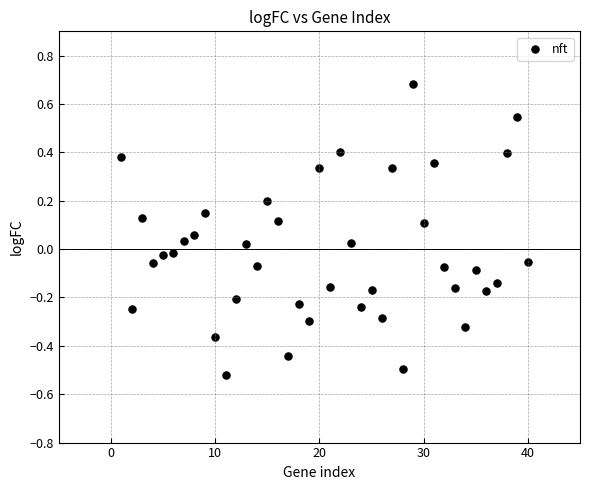

What is the range of Y values (max minus min)?

1.2